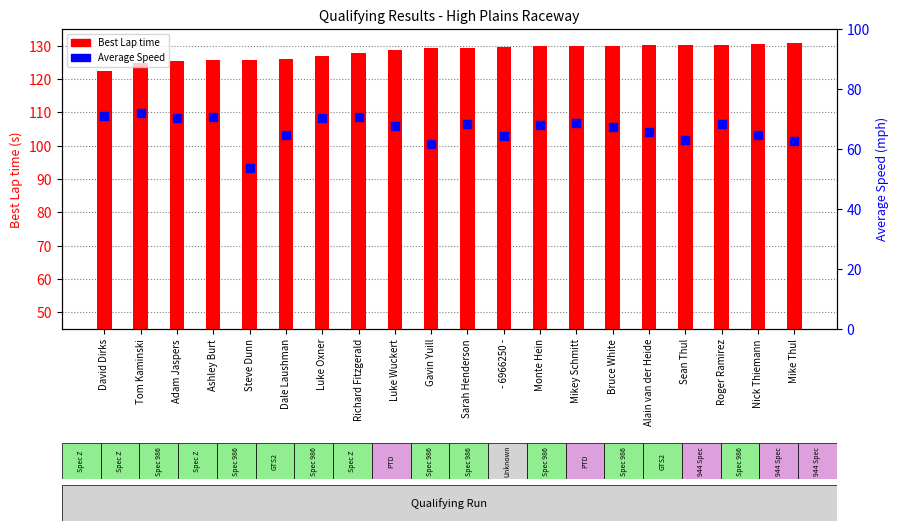

Which series contains the highest Y value?

Best Lap time